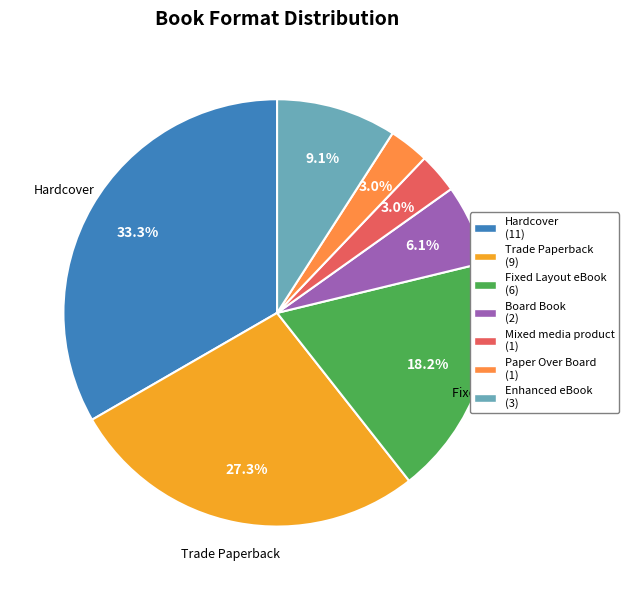

Does any single category account for the majority?

No